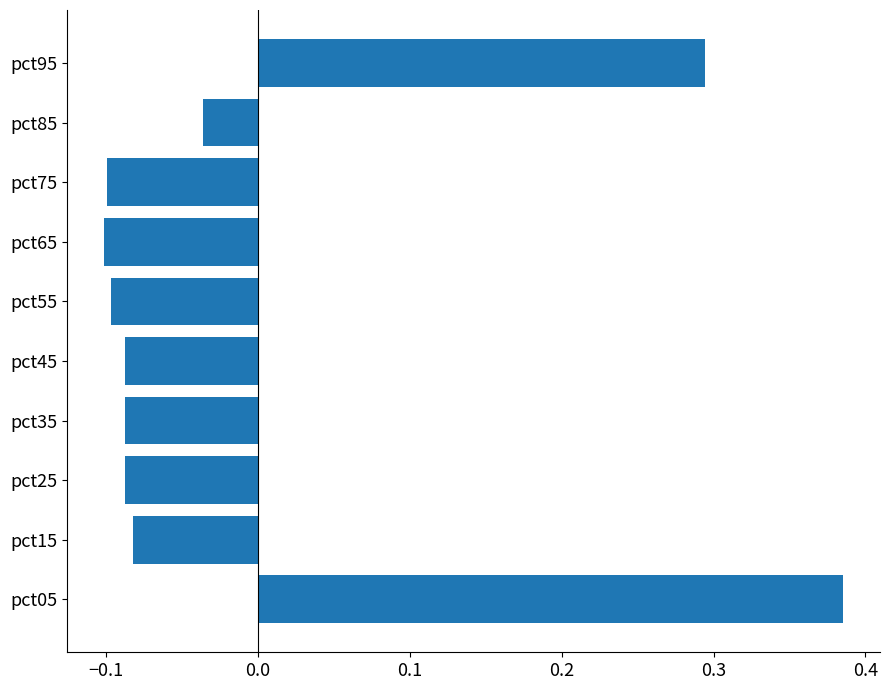

Which has a higher value, pct55 or pct15?

pct15